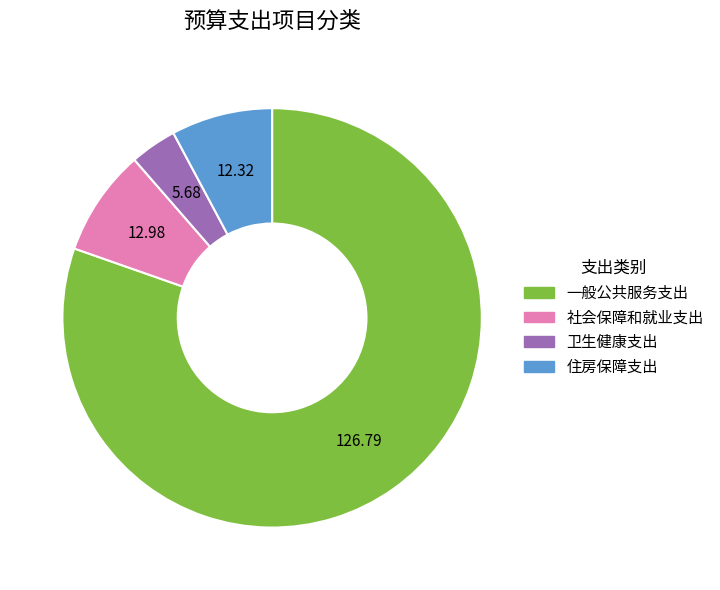

Which category accounts for the majority?

一般公共服务支出